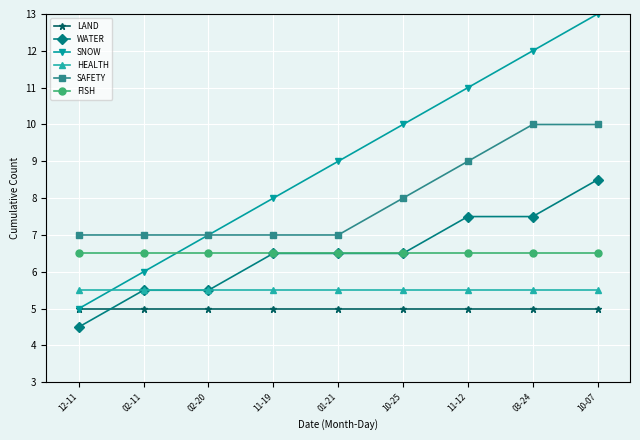

How many data points does each series have?

9